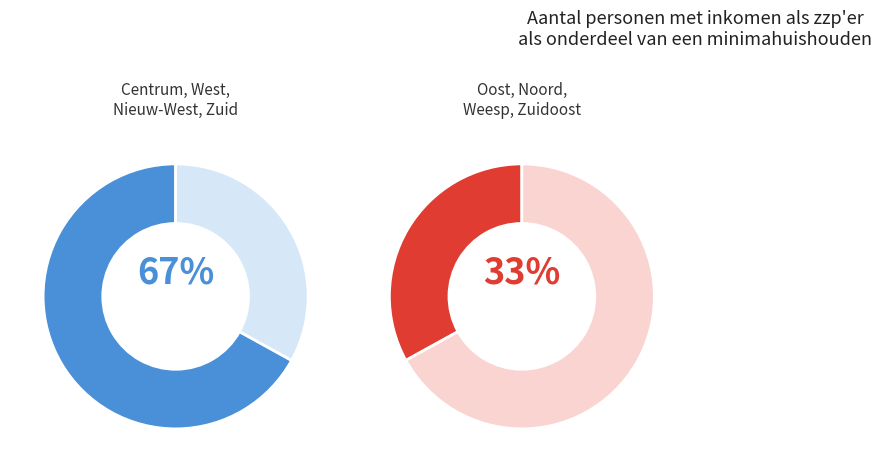

Do Oost and Zuid together represent more than half of the pie?

No